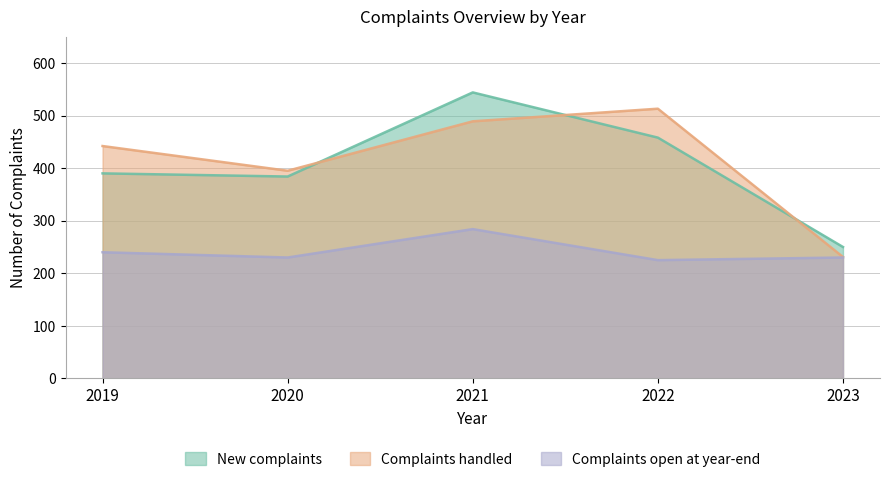

Reading left to right, extract all data points from this chart.

New complaints: 2019=390	2020=384	2021=544	2022=458	2023=250
Complaints handled: 2019=442	2020=395	2021=489	2022=513	2023=231
Complaints open at year-end: 2019=240	2020=230	2021=284	2022=225	2023=230